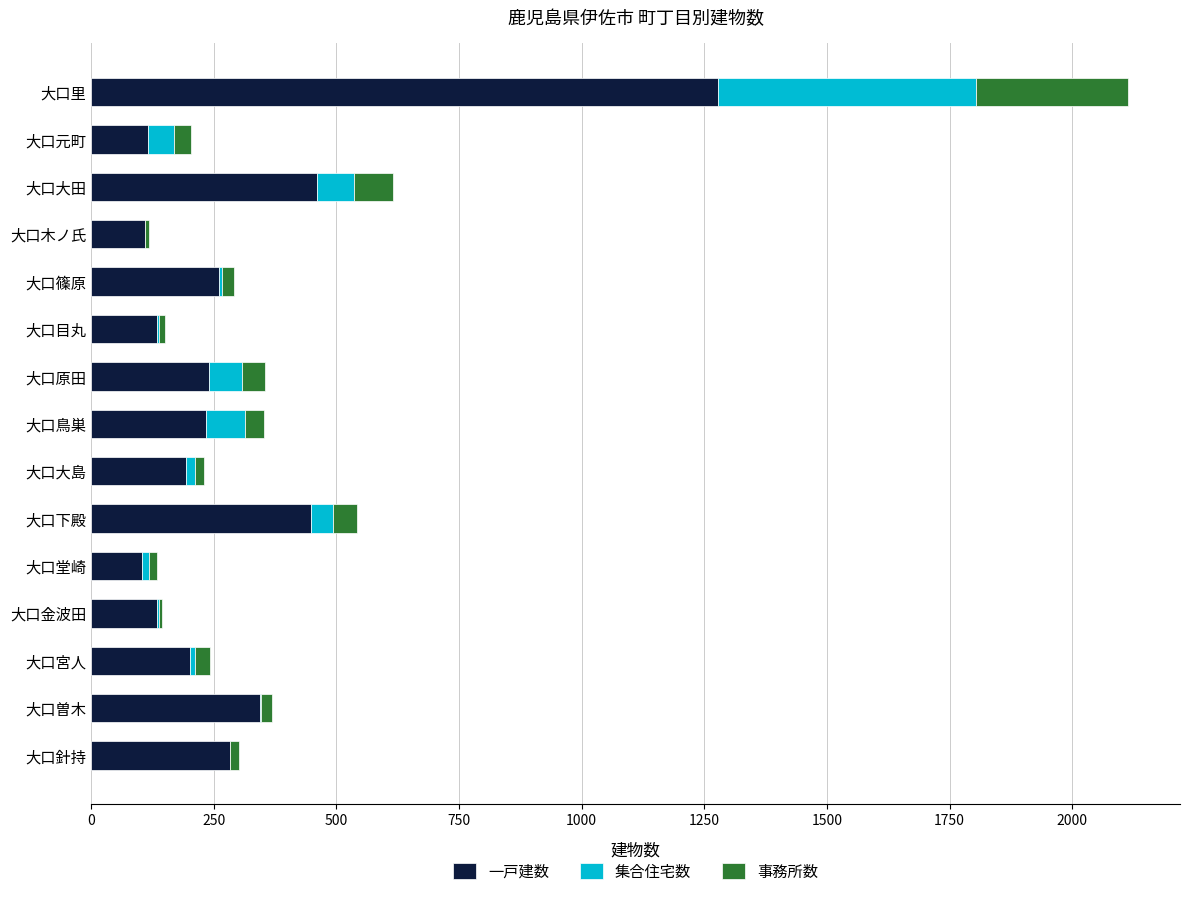

What is the total value across all series at 大口下殿?

543